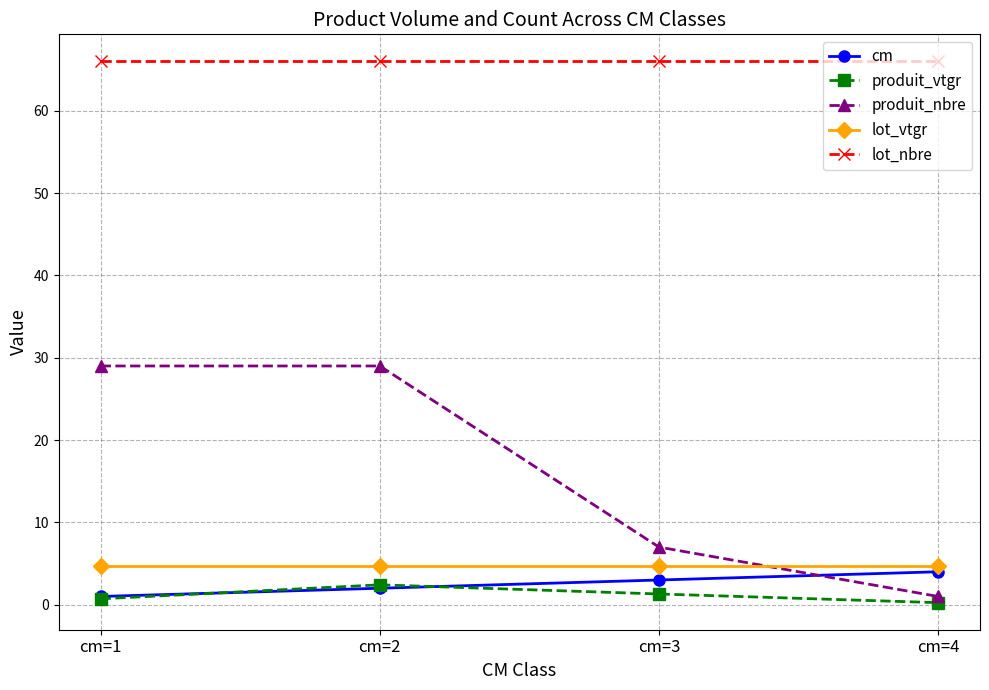

Is this an area chart (filled region under the line)?

No